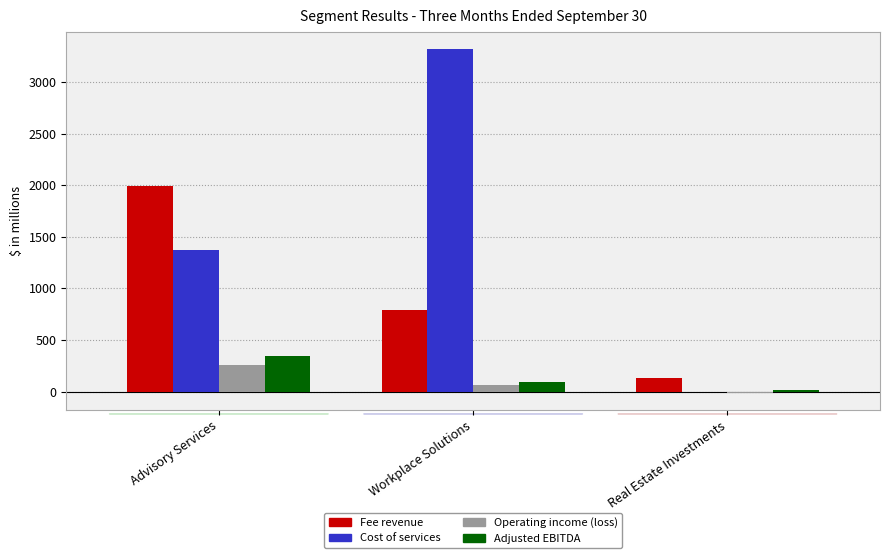

Which series changed the most between Advisory Services and Real Estate Investments?

Fee revenue